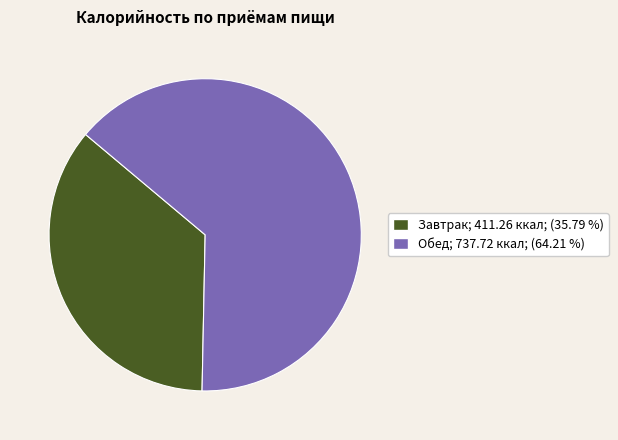

Rank the categories by value from lowest to highest.

Завтрак, Обед